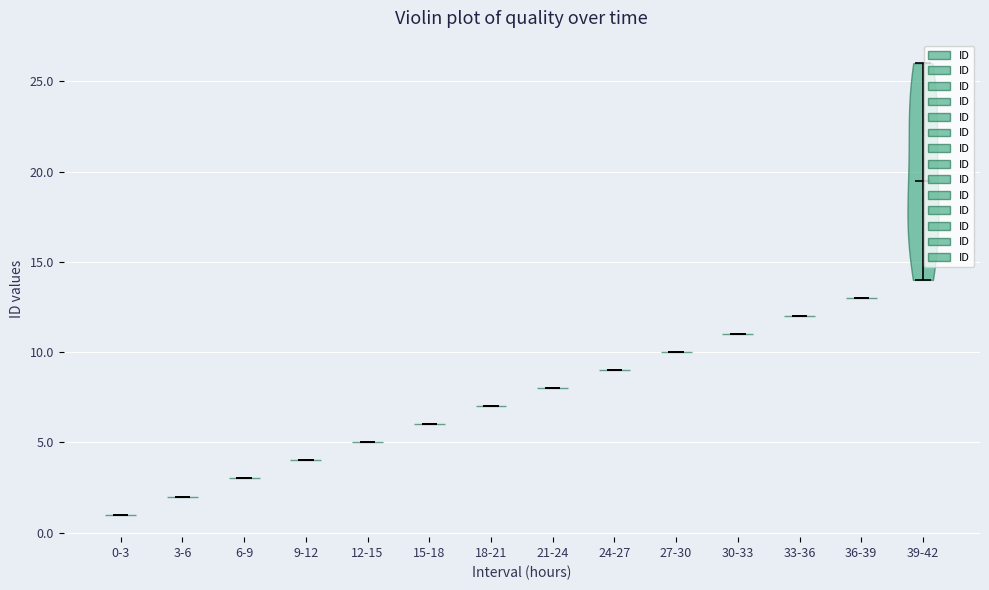

Reading left to right, read every violin against the y-axis: where its median line is, and the lowest and highest points it reaches. The values are not printed on the chart, so give them approximately, as read against the axis.

0-3: median line 1.0, lowest point 1.0, highest point 1.0
3-6: median line 2.0, lowest point 2.0, highest point 2.0
6-9: median line 3.0, lowest point 3.0, highest point 3.0
9-12: median line 4.0, lowest point 4.0, highest point 4.0
12-15: median line 5.0, lowest point 5.0, highest point 5.0
15-18: median line 6.0, lowest point 6.0, highest point 6.0
18-21: median line 7.0, lowest point 7.0, highest point 7.0
21-24: median line 8.0, lowest point 8.0, highest point 8.0
24-27: median line 9.0, lowest point 9.0, highest point 9.0
27-30: median line 10.0, lowest point 10.0, highest point 10.0
30-33: median line 11.0, lowest point 11.0, highest point 11.0
33-36: median line 12.0, lowest point 12.0, highest point 12.0
36-39: median line 13.0, lowest point 13.0, highest point 13.0
39-42: median line 19.5, lowest point 14.0, highest point 26.0